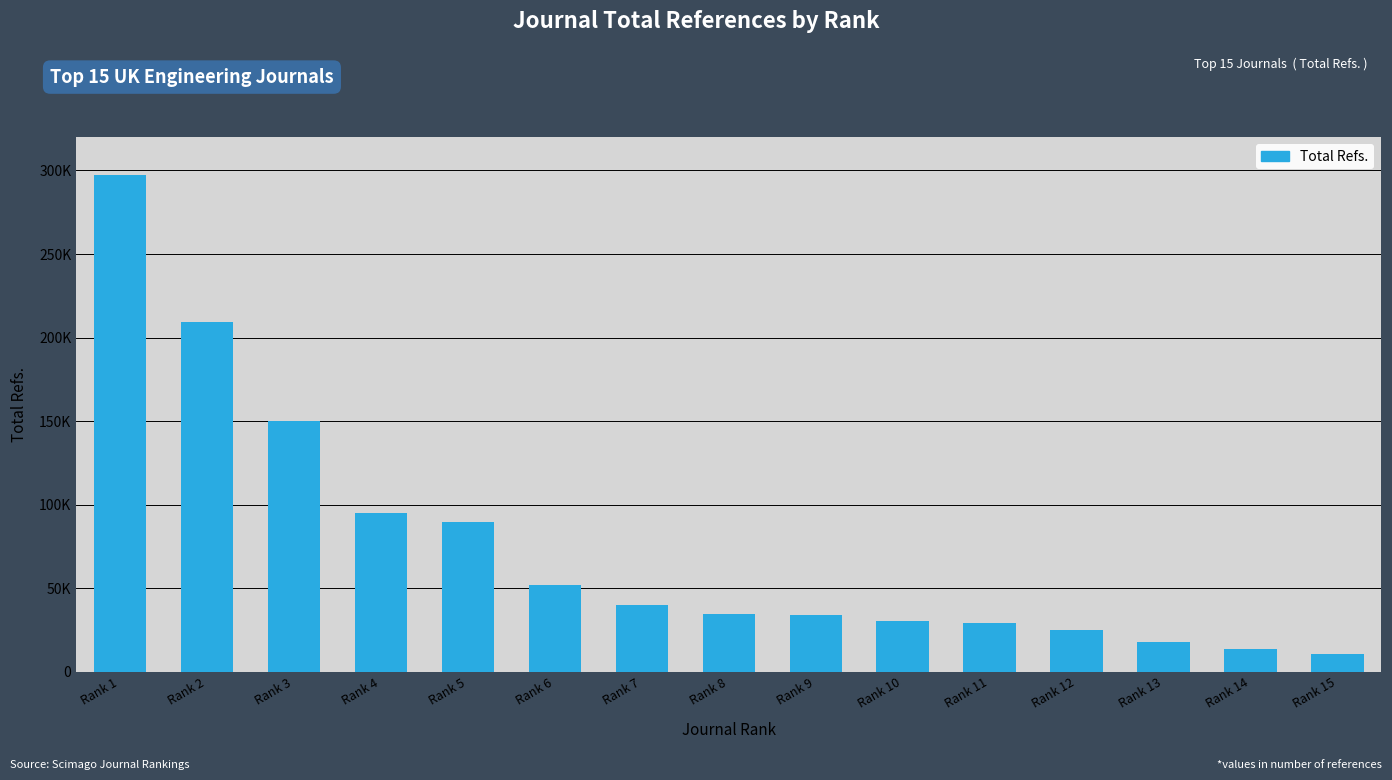

At which label does the data first exceed 34411?

Rank 1